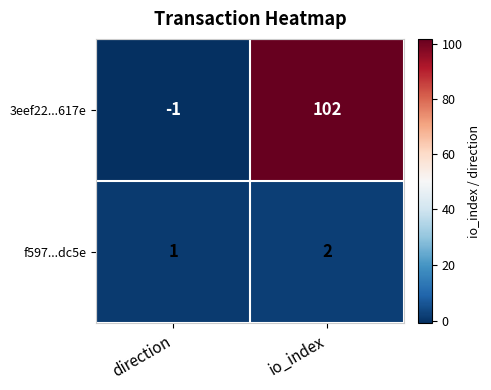

Rank the series by their maximum value, from highest to lowest.

3eef22...617e, f597...dc5e